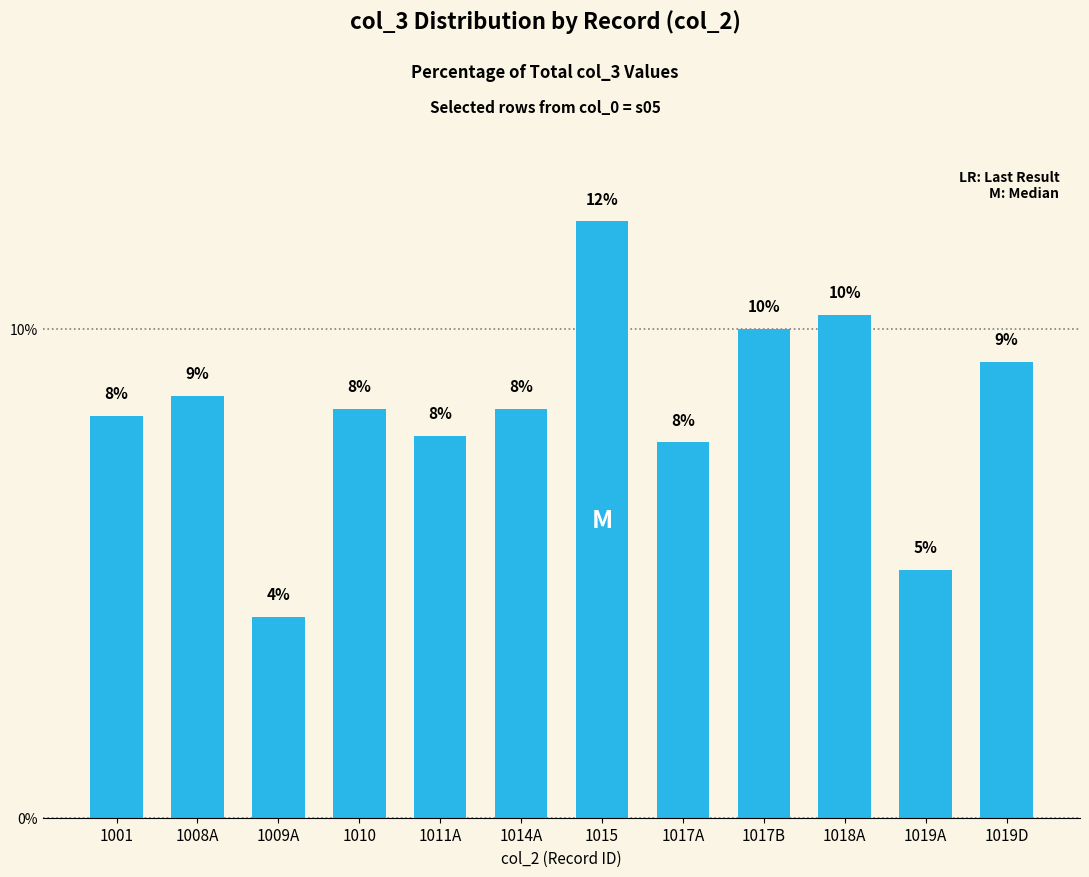

True or false: the data shows 4.6 at 1011A.

False